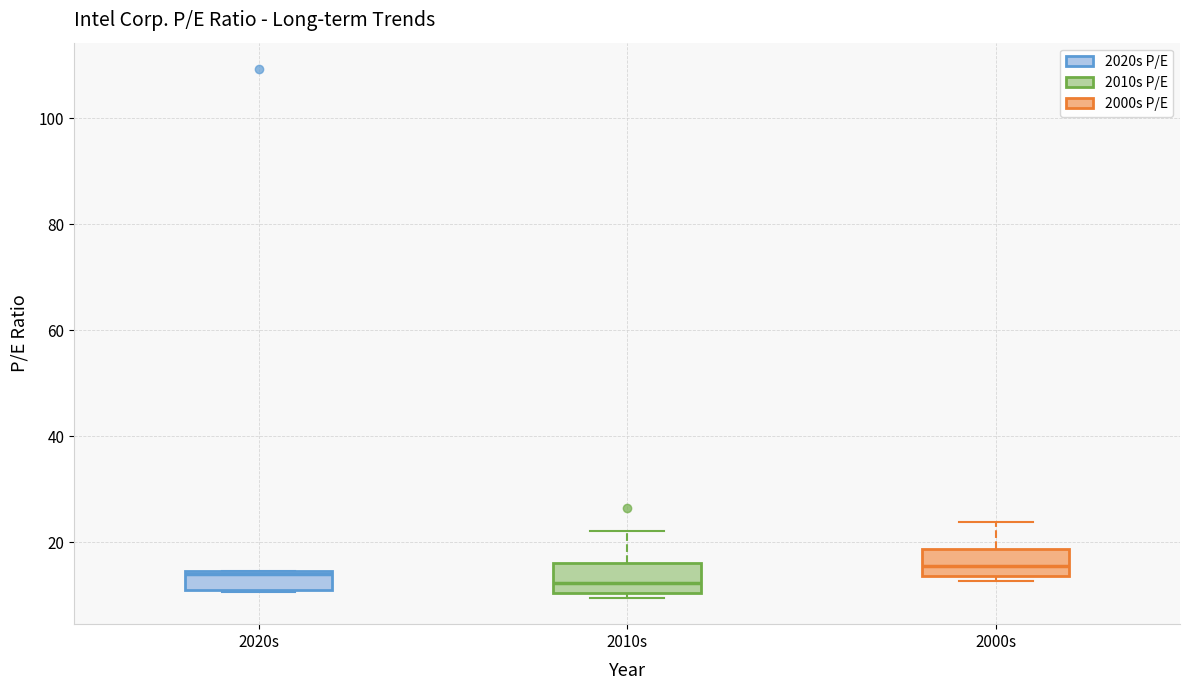

Reading left to right, transcribe this box plot: for each box, give where its median line is, the range the box spans, and where its two whiskers end, as read against the y-axis. The values are not printed on the chart, so give them approximately, as read against the axis.

2020s: median 14 (just below the box's upper edge), box 12 to 14, whiskers 10 to 14
2010s: median 12, box 10 to 16, whiskers 10 (just below the box's lower edge) to 22
2000s: median 16, box 14 to 18, whiskers 12 to 24